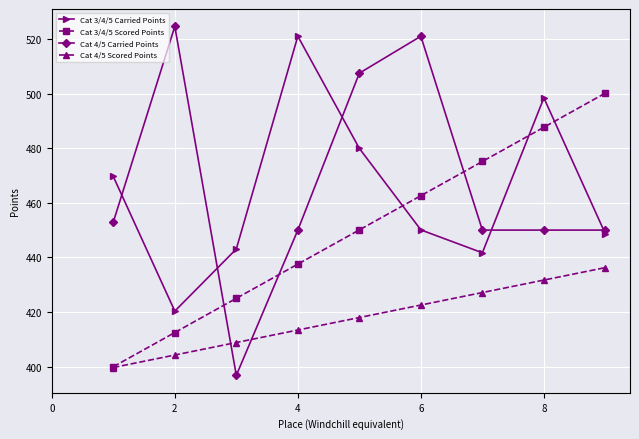

What is the minimum value shown in the chart?

396.8